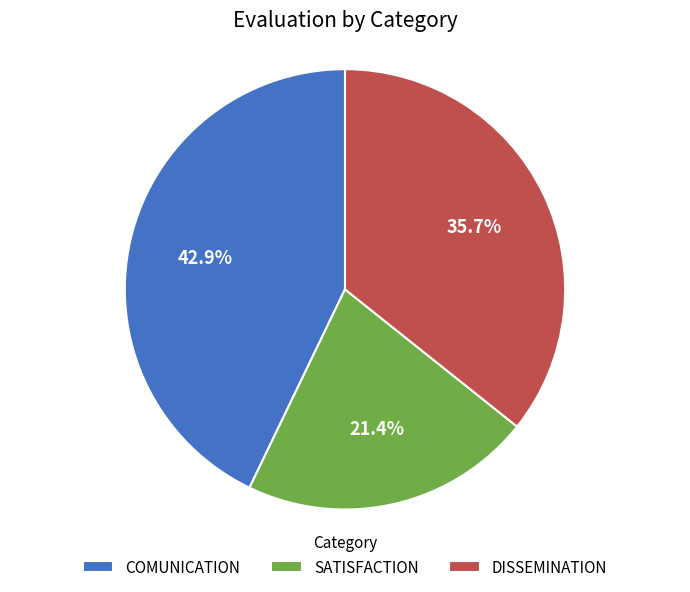

Between SATISFACTION and DISSEMINATION, which is larger?

DISSEMINATION